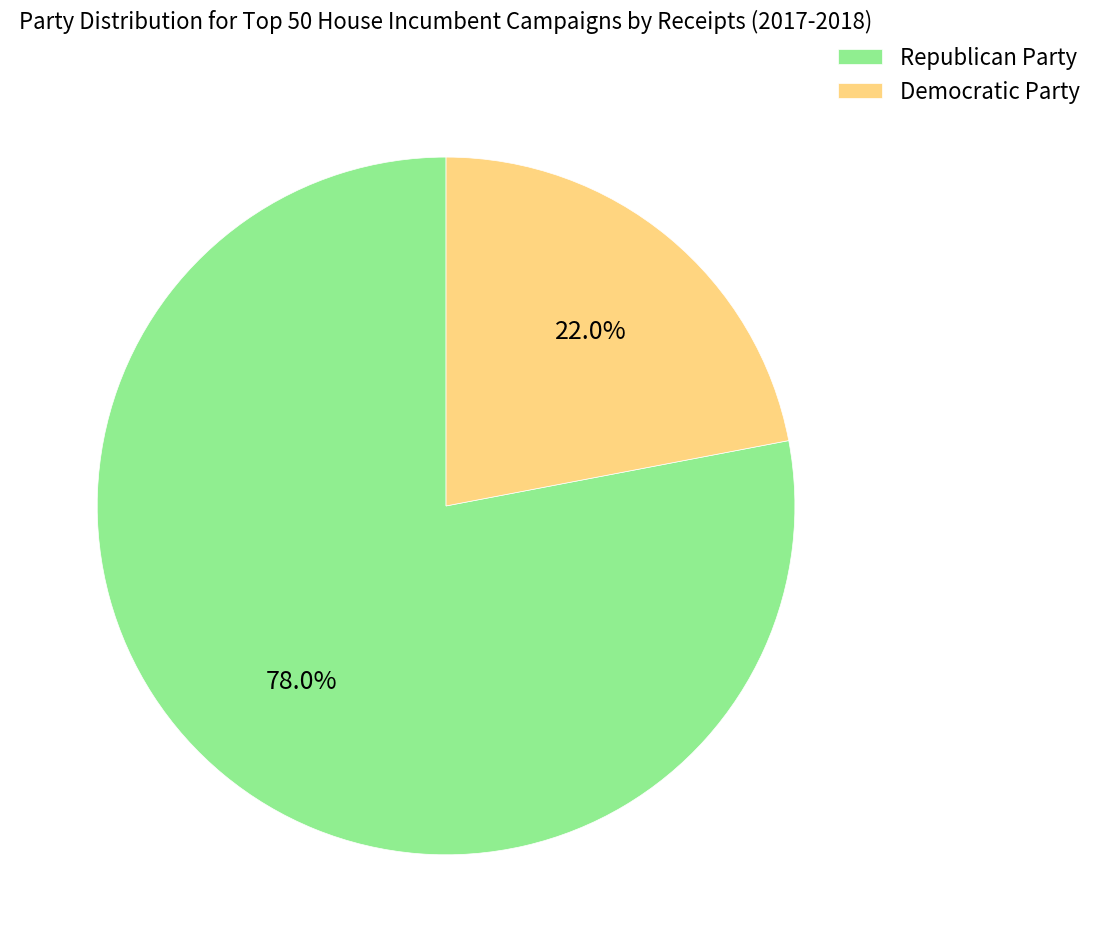

What is the total percentage of Democratic Party and Republican Party?

100.0%